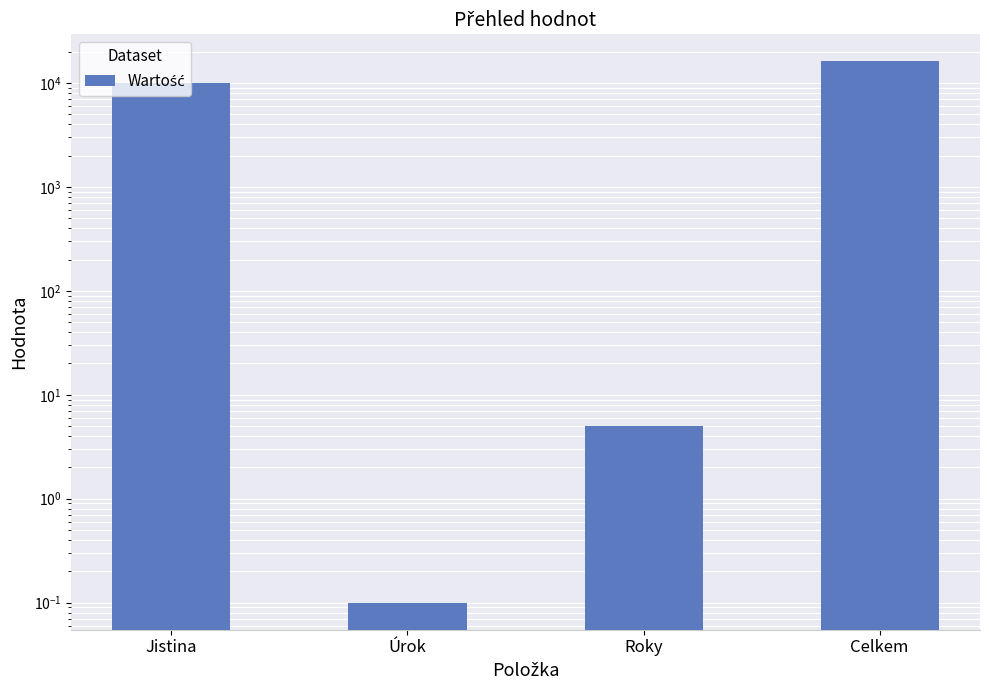

What is the value of the 1st bar from the left?

10000.0